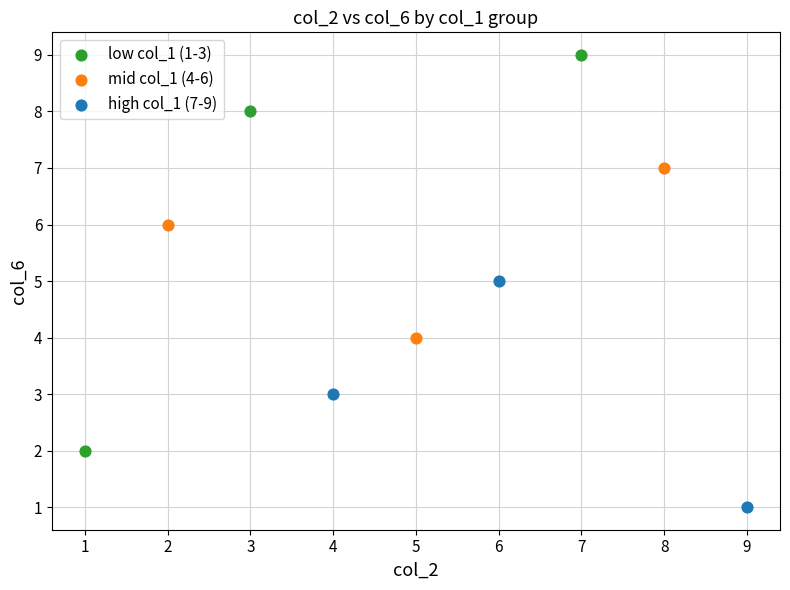

Which series has the largest Y range (max minus min)?

low col_1 (1-3)